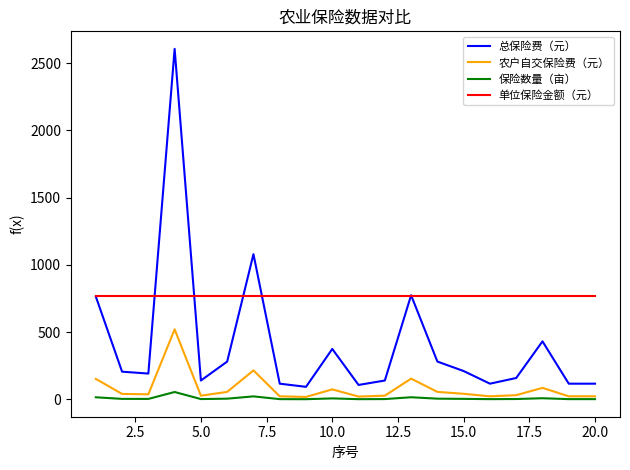

Which series has the largest total across all categories?

单位保险金额（元）